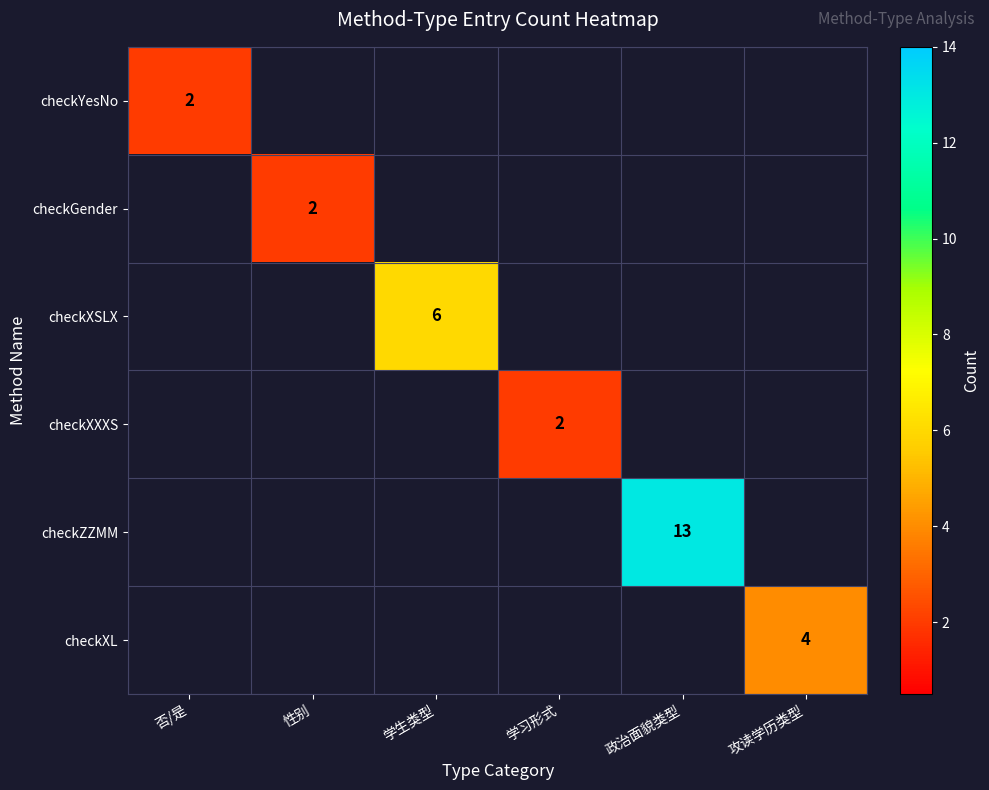

Is it true that checkYesNo equals 2 at 否/是?

True